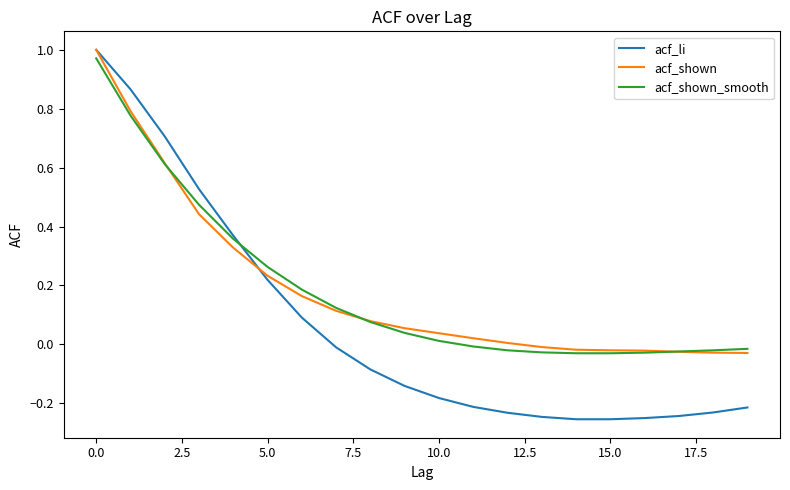

Which series has the widest spread of values?

acf_li